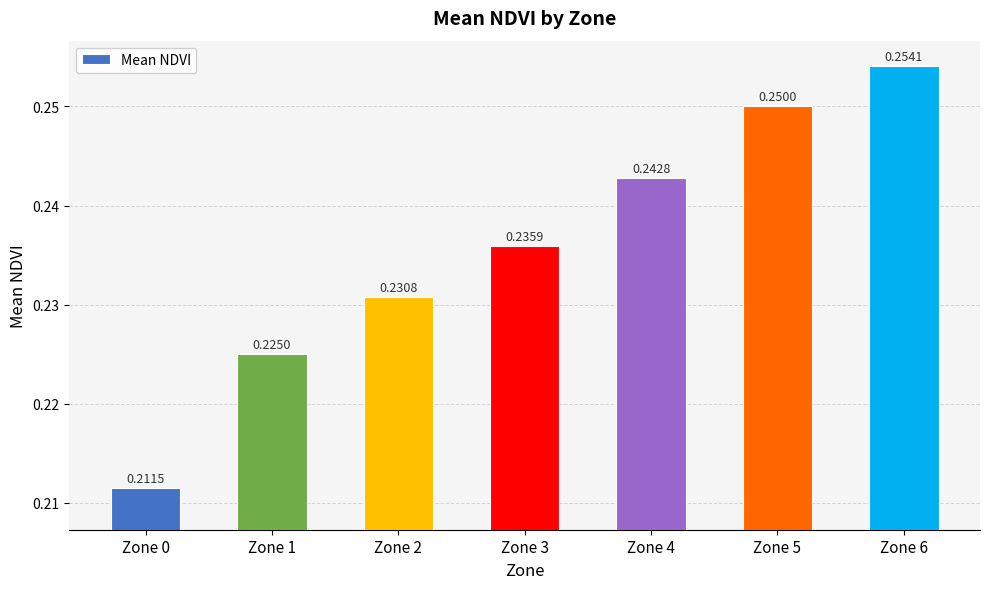

Are the bars horizontal?

No